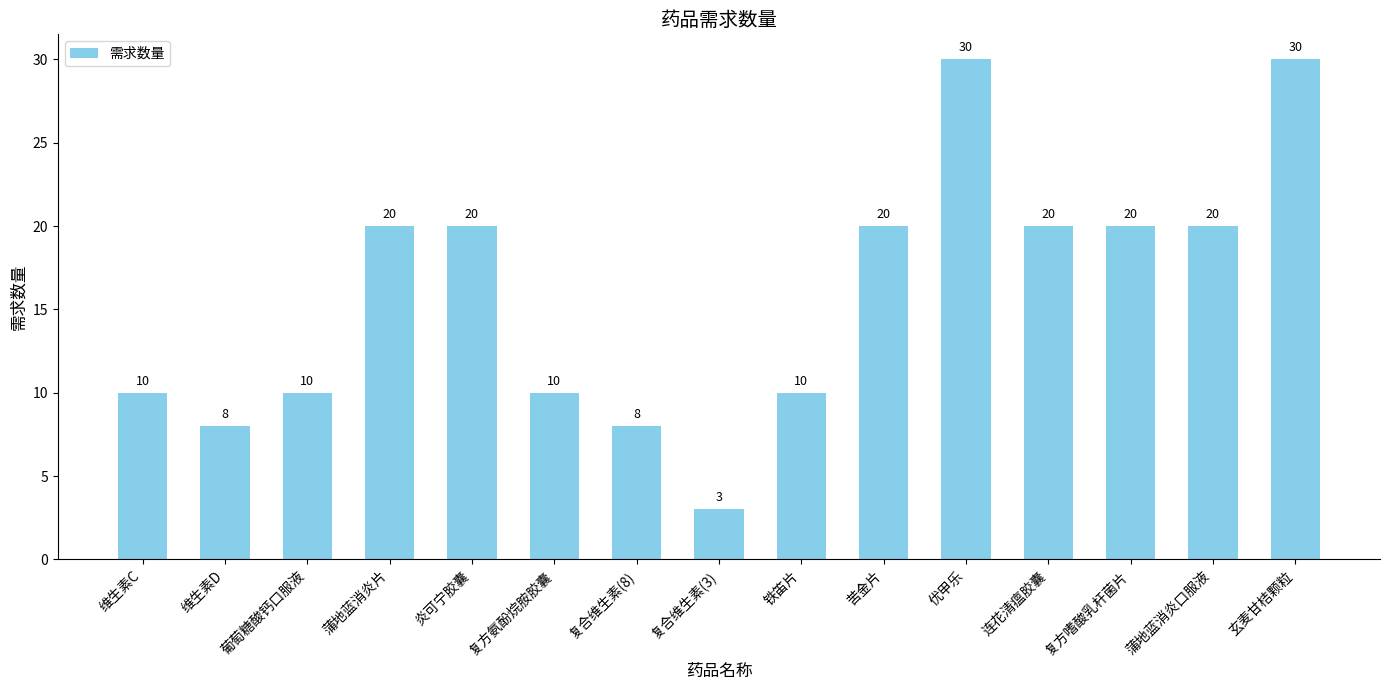

What is the minimum value shown in the chart?

3